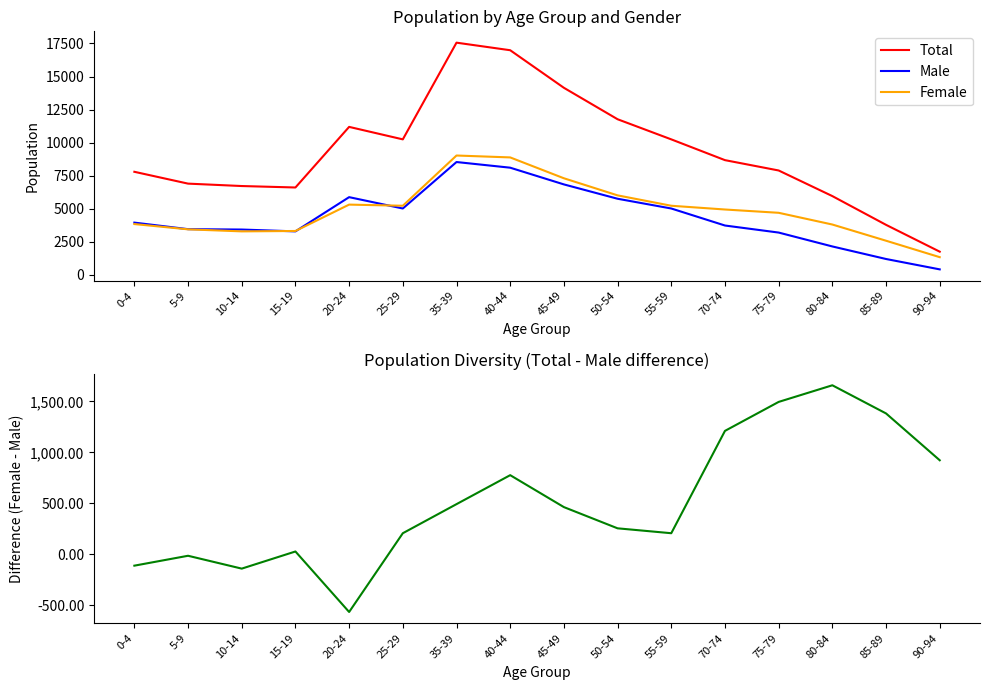

What is the label of the 7th point from the left?

35-39